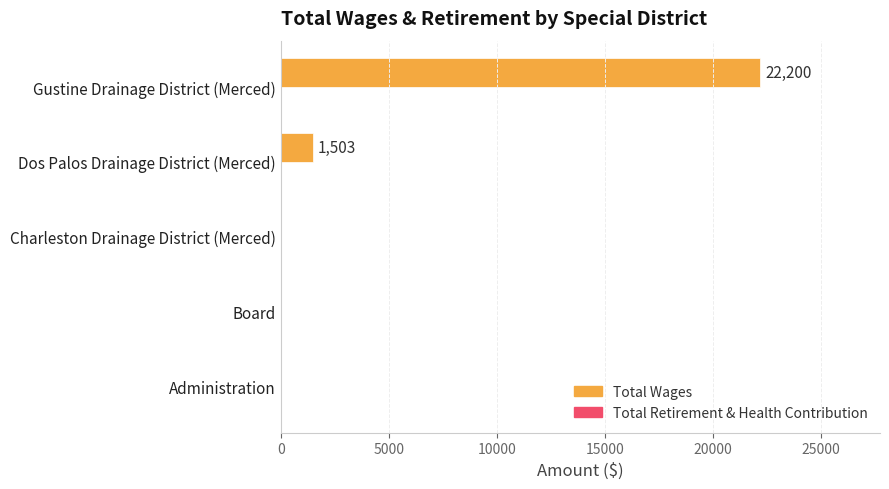

Reading top to bottom, extract all data points from this chart.

Gustine Drainage District (Merced)=22200	Dos Palos Drainage District (Merced)=1503	Charleston Drainage District (Merced)=0	Board=0	Administration=0